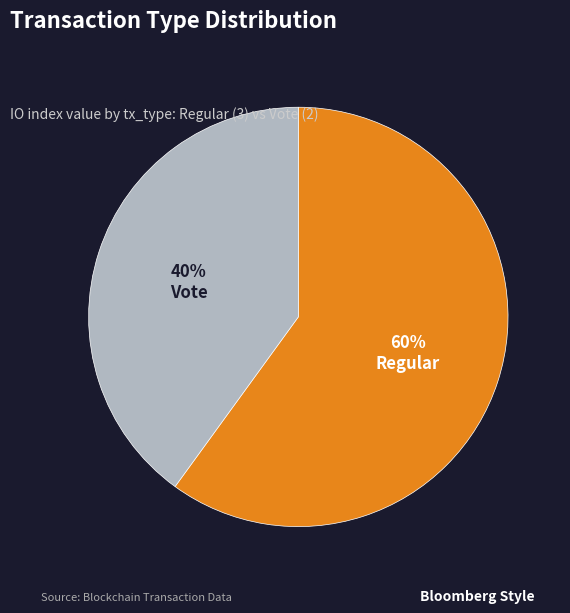

The Regular slice represents 70% of the pie. True or false?

False